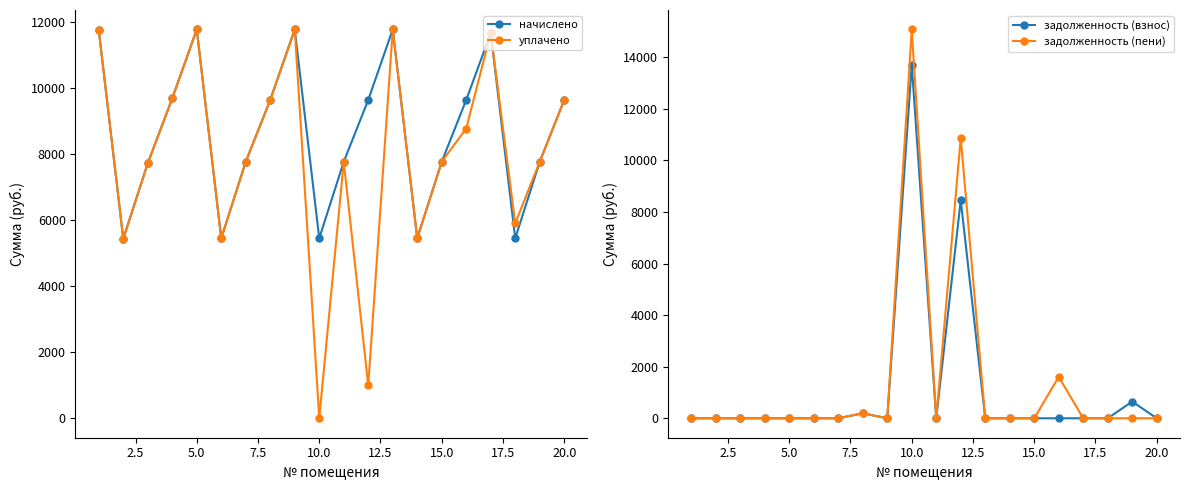

True or false: начислено has more than 0 interior local peaks.

True